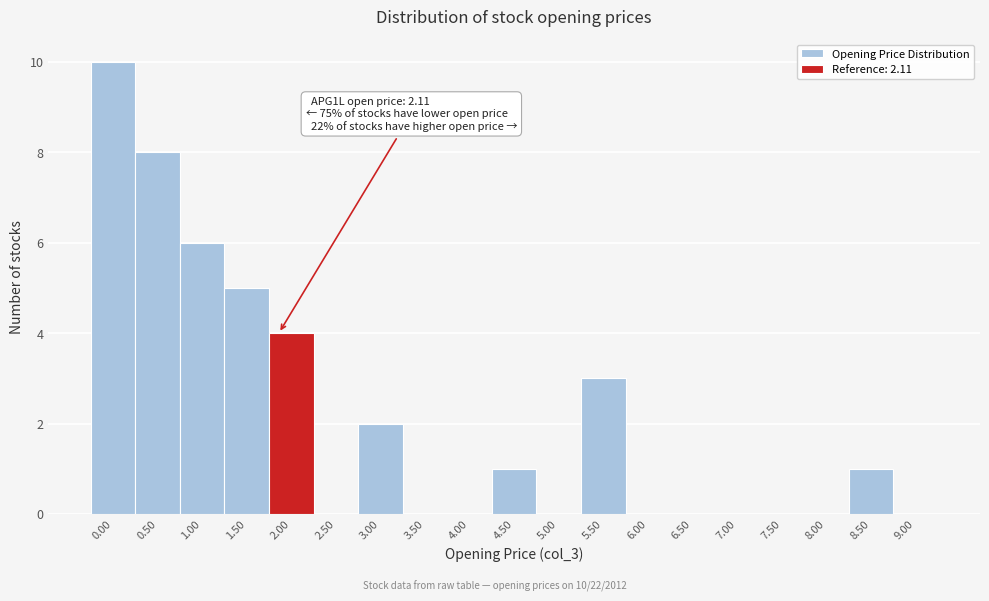

Reading left to right, what are all the values shown in this chart?

0.00=10	0.50=8	1.00=6	1.50=5	2.00=4	2.50=0	3.00=2	3.50=0	4.00=0	4.50=1	5.00=0	5.50=3	6.00=0	6.50=0	7.00=0	7.50=0	8.00=0	8.50=1	9.00=0